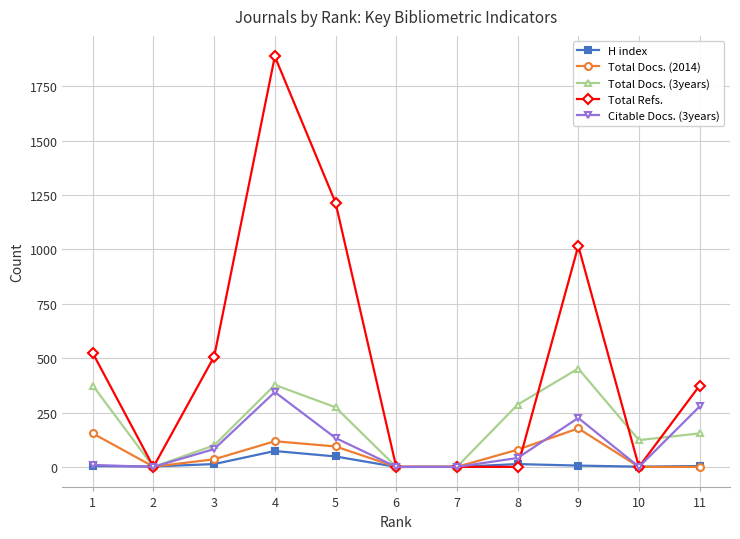

Is it true that Total Docs. (2014) equals 154 at 1?

True